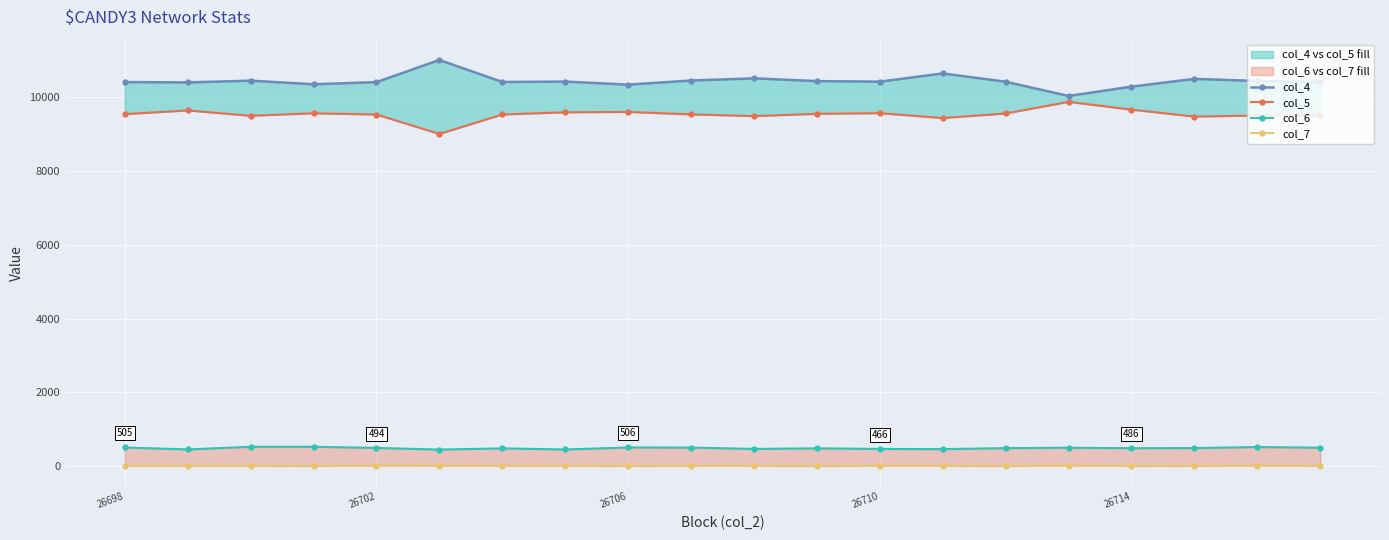

Where is the first local maximum for col_6?

6